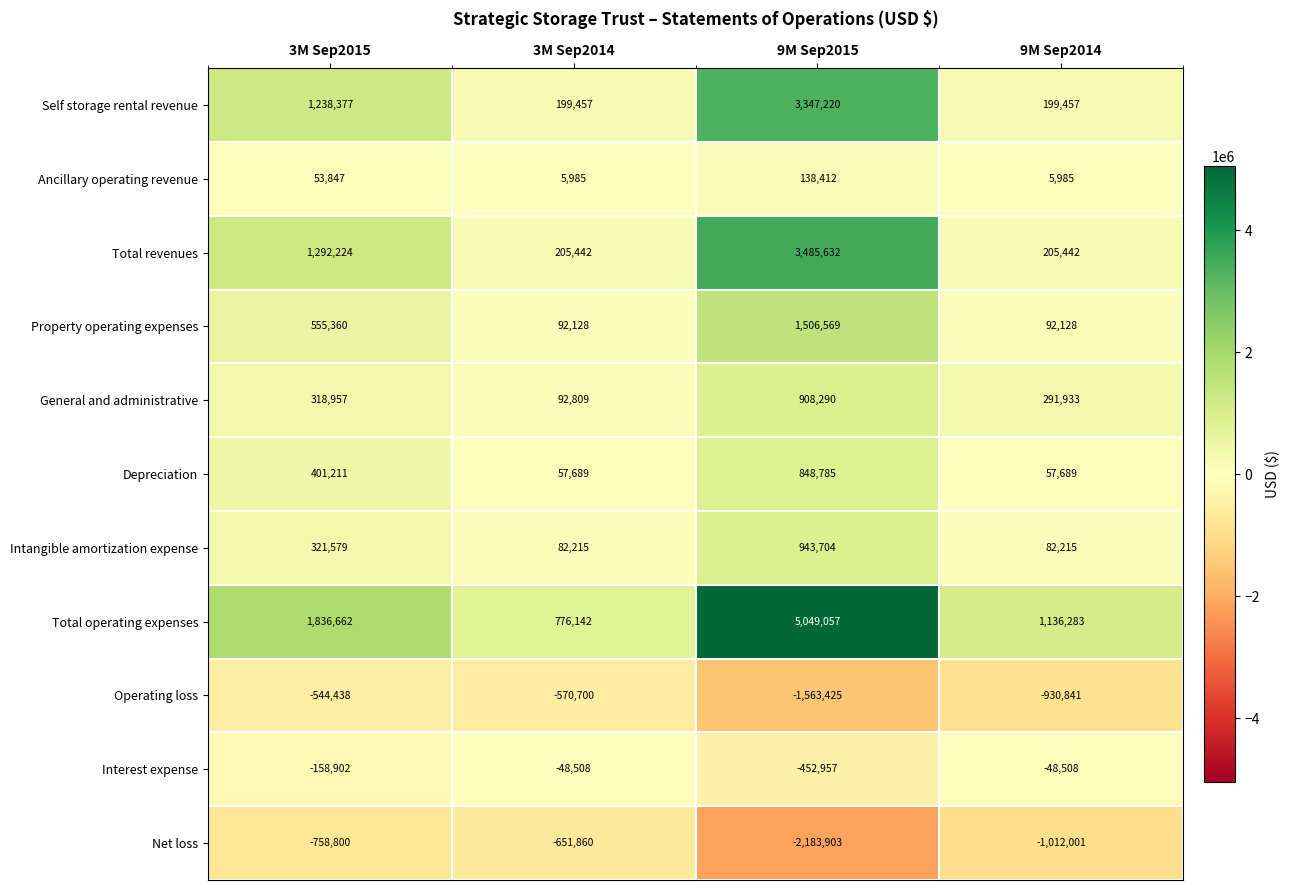

The value of Total operating expenses at 3M Sep2014 is 776142. True or false?

True